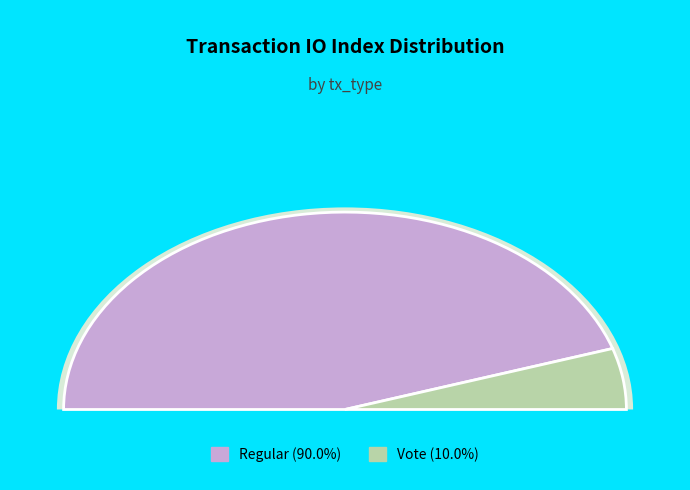

Do Vote and Regular together represent more than half of the pie?

Yes